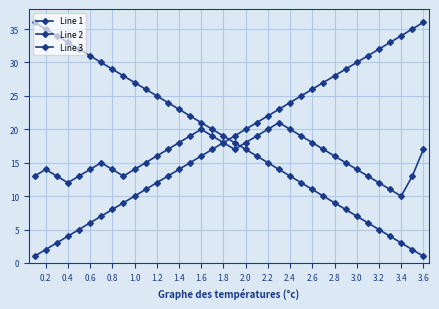

How many distinct data groups are displayed?

3